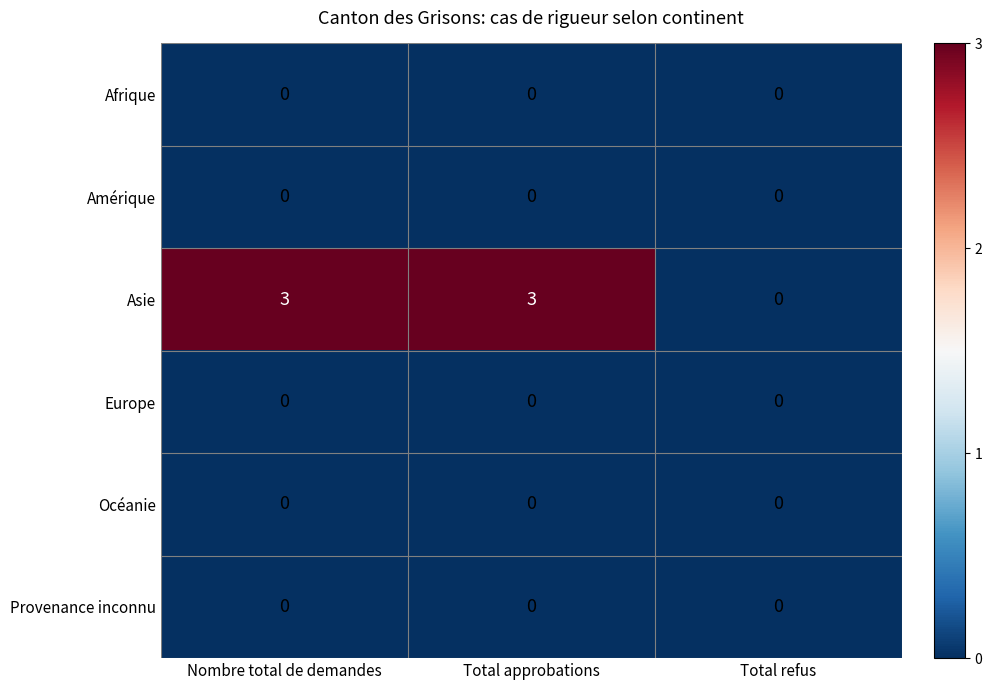

At how many categories does at least one series exceed 2?

2